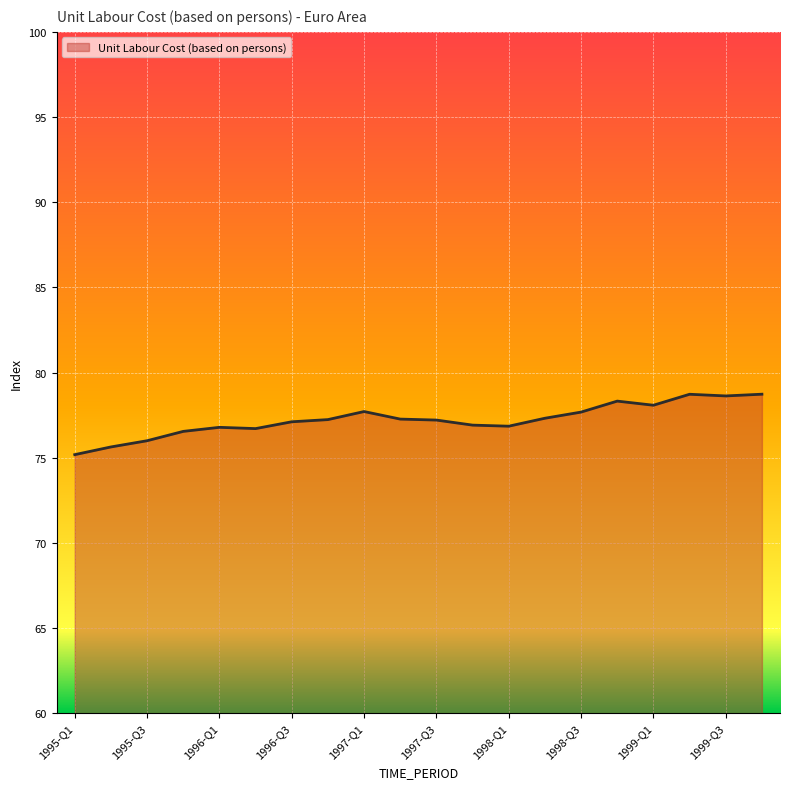

What is the minimum value shown in the chart?

75.2